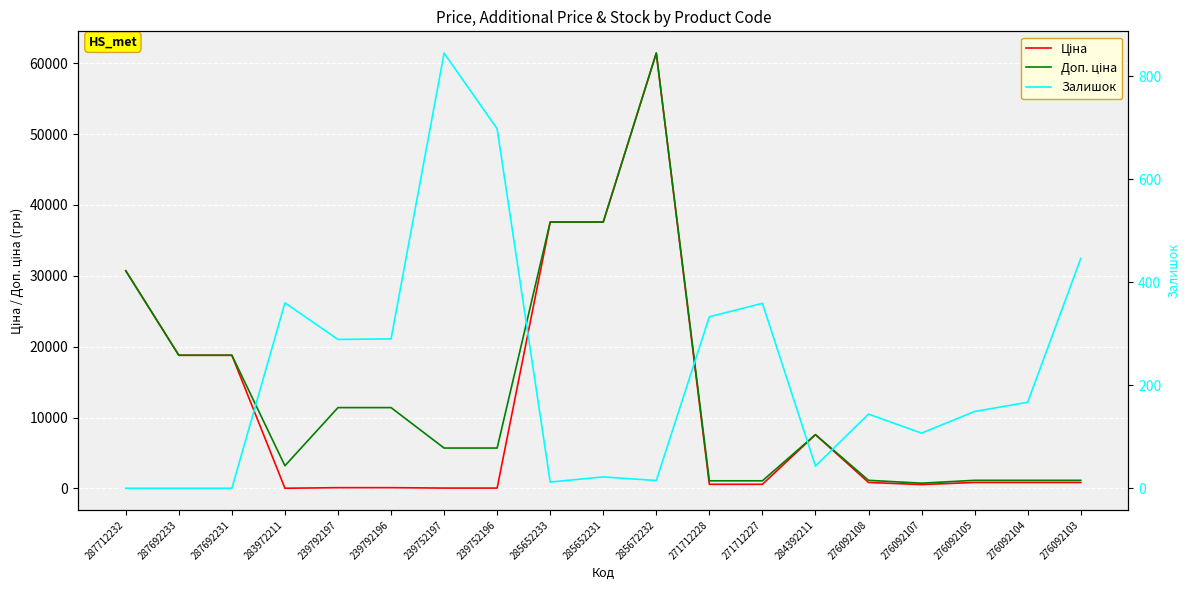

In Залишок, how many points are higher than both neighbors (excluding endpoints)?

5